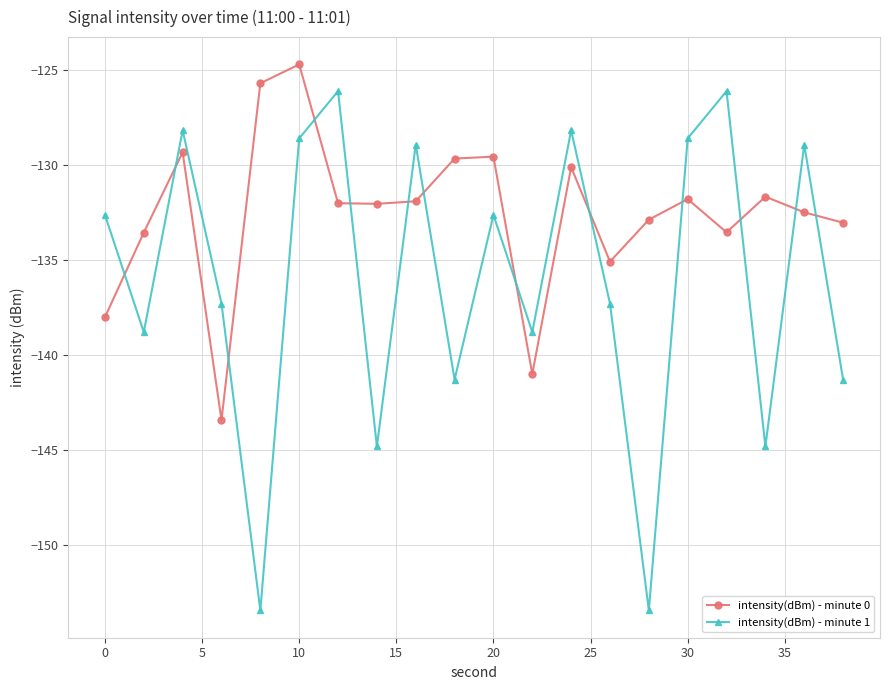

True or false: intensity(dBm) - minute 0 and intensity(dBm) - minute 1 cross at least once.

True